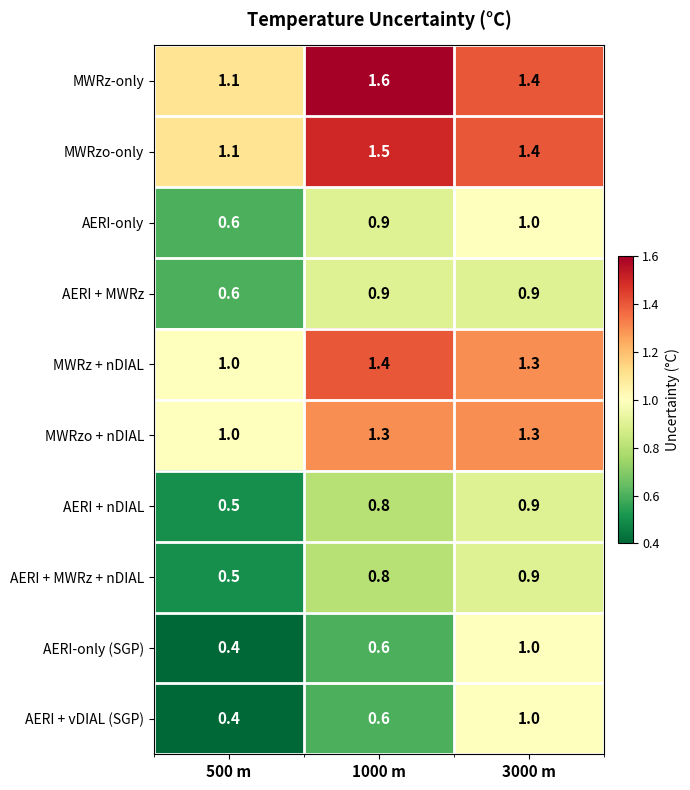

Reading left to right, what are all the values shown in this chart?

MWRz-only: 500 m=1.1	1000 m=1.6	3000 m=1.4
MWRzo-only: 500 m=1.1	1000 m=1.5	3000 m=1.4
AERI-only: 500 m=0.6	1000 m=0.9	3000 m=1.0
AERI + MWRz: 500 m=0.6	1000 m=0.9	3000 m=0.9
MWRz + nDIAL: 500 m=1.0	1000 m=1.4	3000 m=1.3
MWRzo + nDIAL: 500 m=1.0	1000 m=1.3	3000 m=1.3
AERI + nDIAL: 500 m=0.5	1000 m=0.8	3000 m=0.9
AERI + MWRz + nDIAL: 500 m=0.5	1000 m=0.8	3000 m=0.9
AERI-only (SGP): 500 m=0.4	1000 m=0.6	3000 m=1.0
AERI + vDIAL (SGP): 500 m=0.4	1000 m=0.6	3000 m=1.0